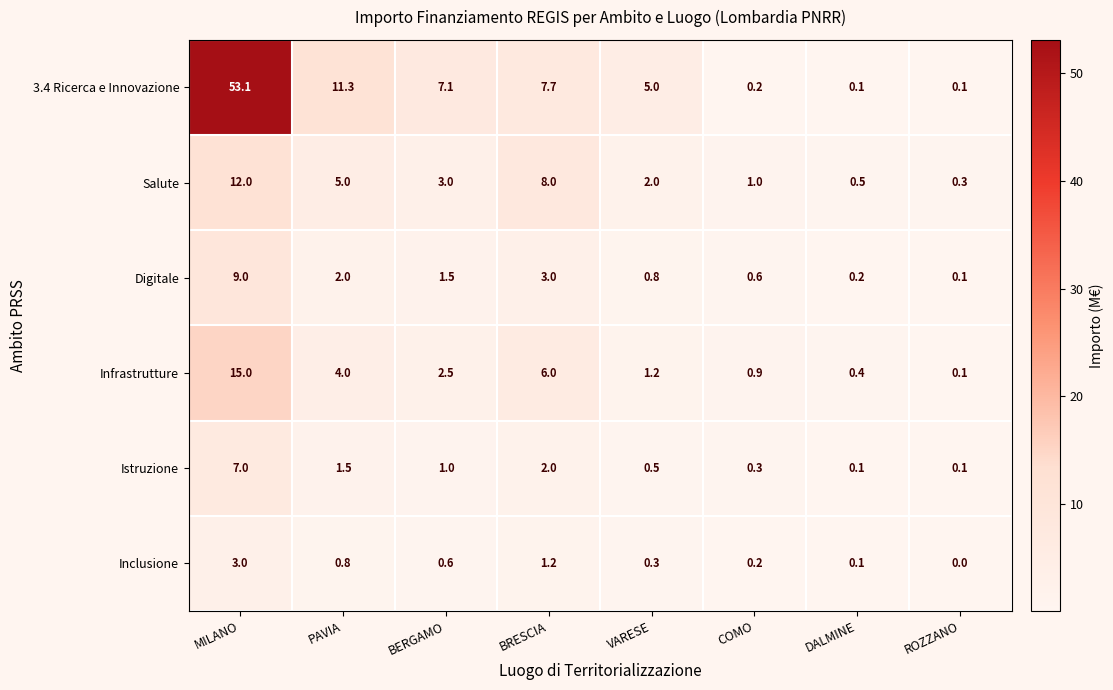

At which label does Istruzione first exceed 1?

MILANO